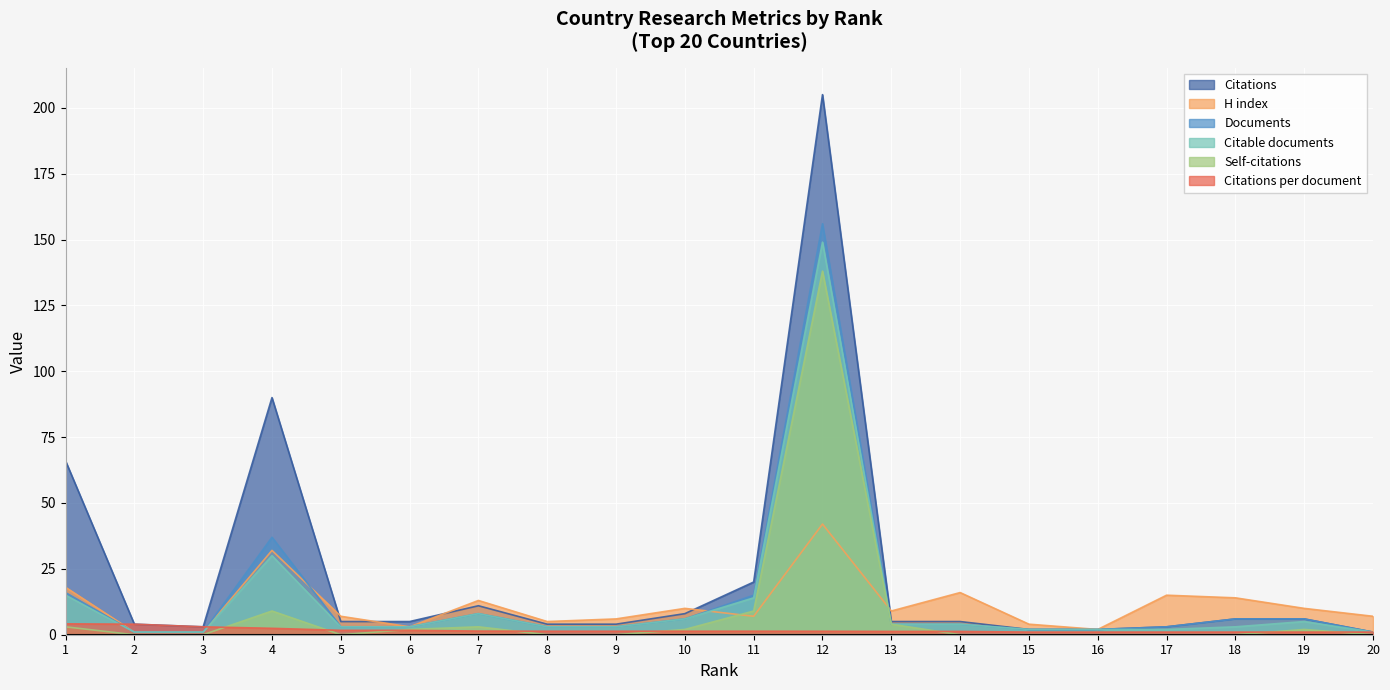

How many series are shown in this chart?

6